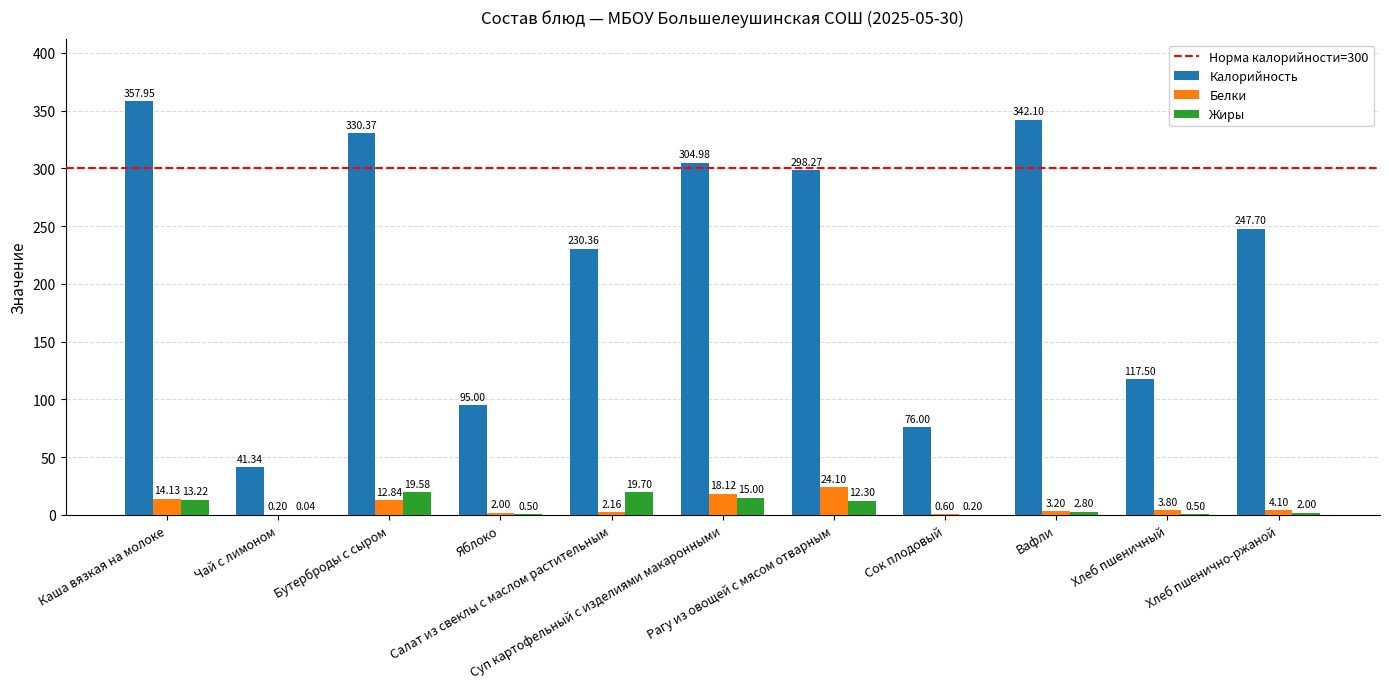

Is it true that Калорийность equals 52.7 at Хлеб пшеничный?

False